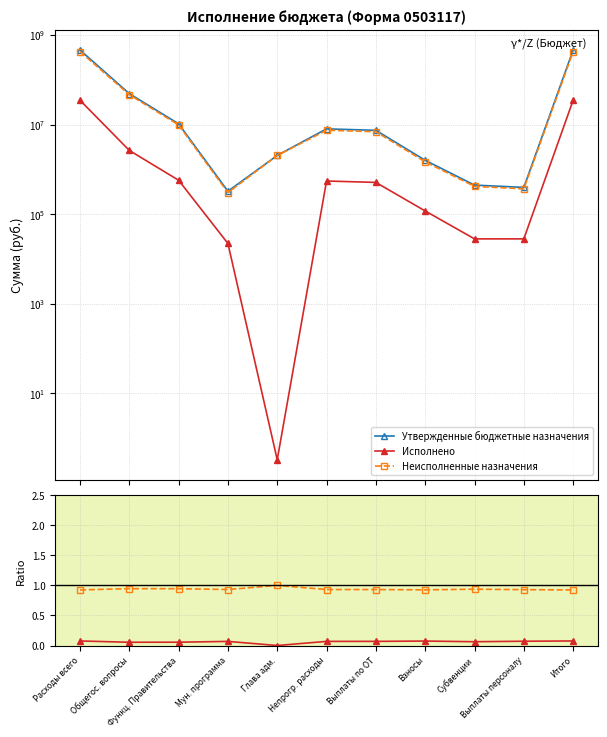

Reading right to left, what are all the values shown in this chart?

Утвержденные бюджетные назначения: Итого=462142700.0	Выплаты персоналу=396000.0	Субвенции=445600.0	Взносы=1594200.0	Выплаты по ОТ=7440100.0	Непрогр. расходы=8021500.0	Глава адм.=2046700.0	Мун. программа=325400.0	Функц. Правительства=10393600.0	Общегос. вопросы=49139480.6	Расходы всего=462142700.0
Исполнено: Итого=0.1	Выплаты персоналу=0.1	Субвенции=0.1	Взносы=0.1	Выплаты по ОТ=0.1	Непрогр. расходы=0.1	Глава адм.=0.0	Мун. программа=0.1	Функц. Правительства=0.1	Общегос. вопросы=0.1	Расходы всего=0.1
Неисполненные назначения: Итого=0.9	Выплаты персоналу=0.9	Субвенции=0.9	Взносы=0.9	Выплаты по ОТ=0.9	Непрогр. расходы=0.9	Глава адм.=1.0	Мун. программа=0.9	Функц. Правительства=0.9	Общегос. вопросы=0.9	Расходы всего=0.9